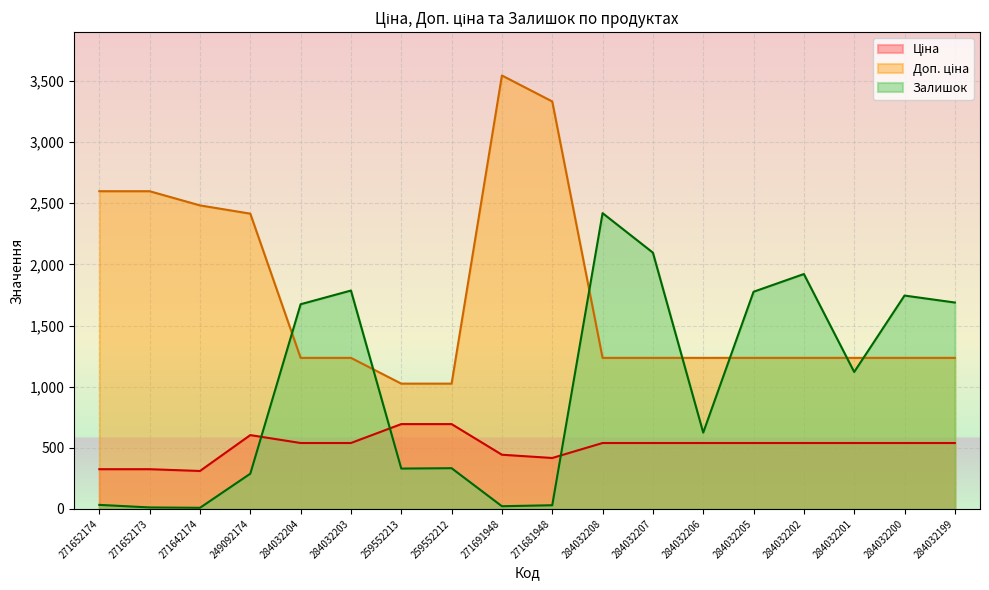

Count the number of data series in this chart.

3